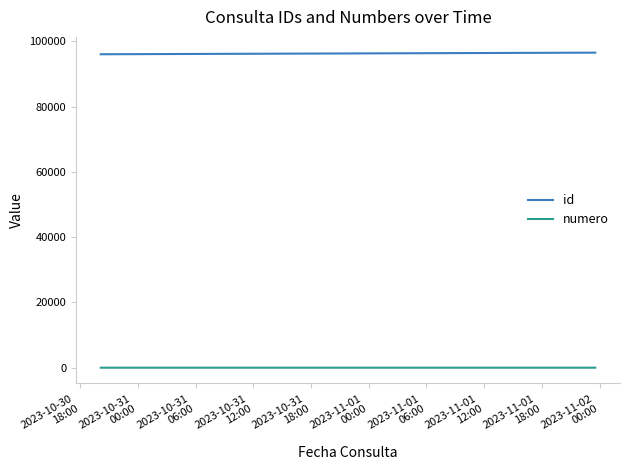

What is the greatest value displayed?

96532